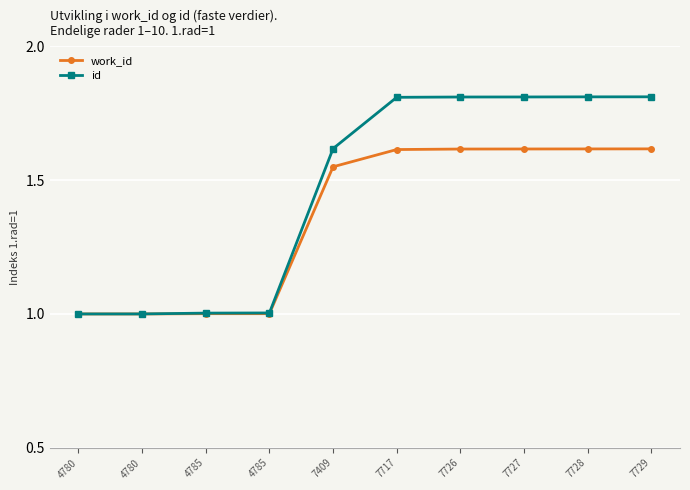

What is the maximum value for work_id?

1.6